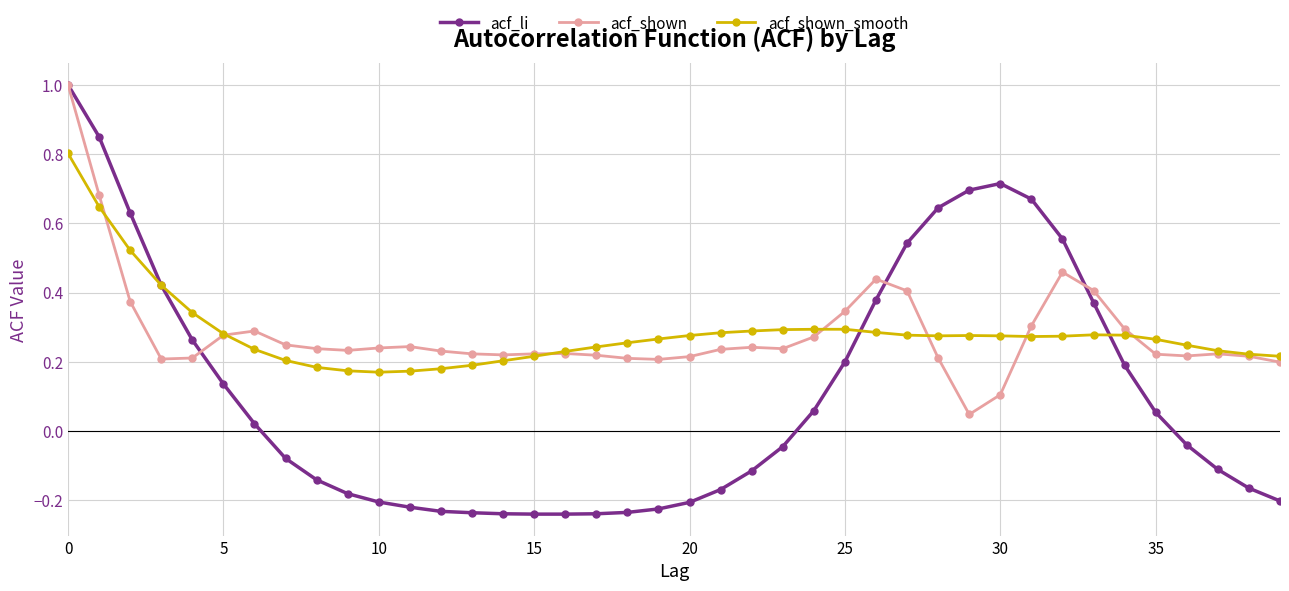

At how many categories does at least one series exceed 0?

40